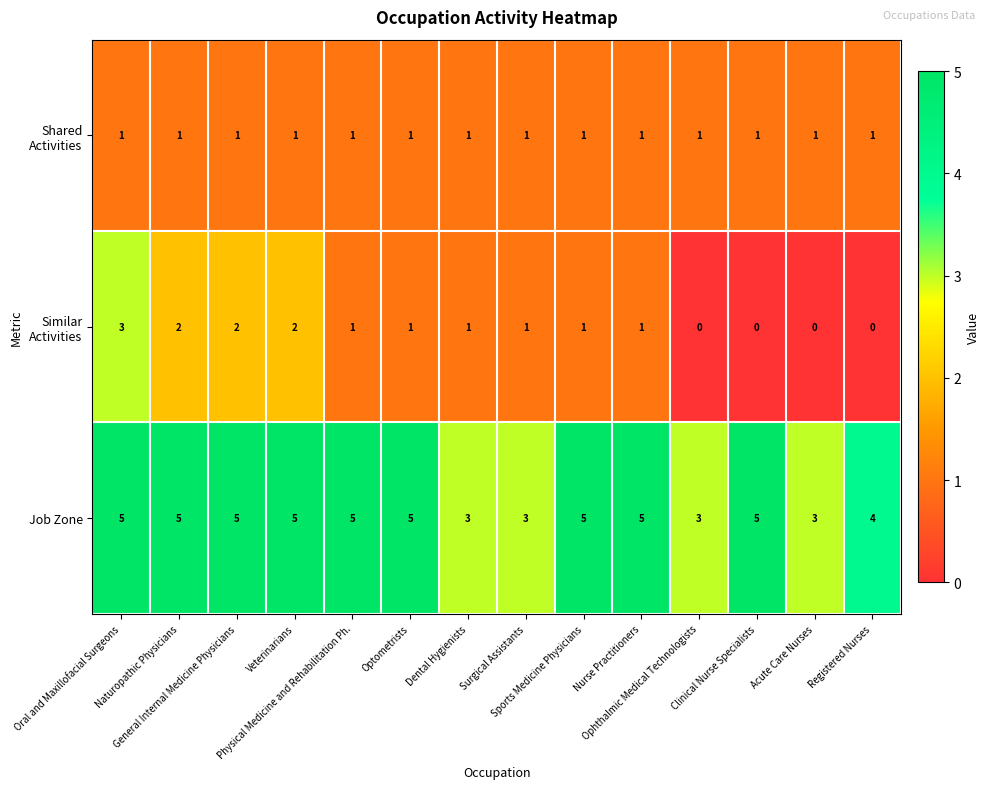

How many Job Zone values are between 3 and 5?

14